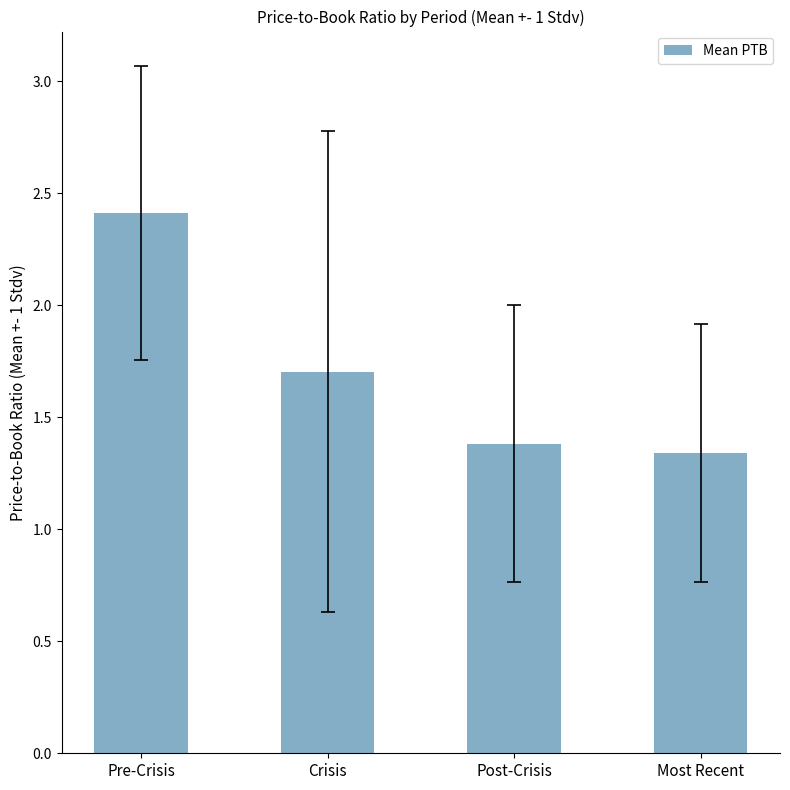

Is it true that the value at Most Recent is 0.4?

False